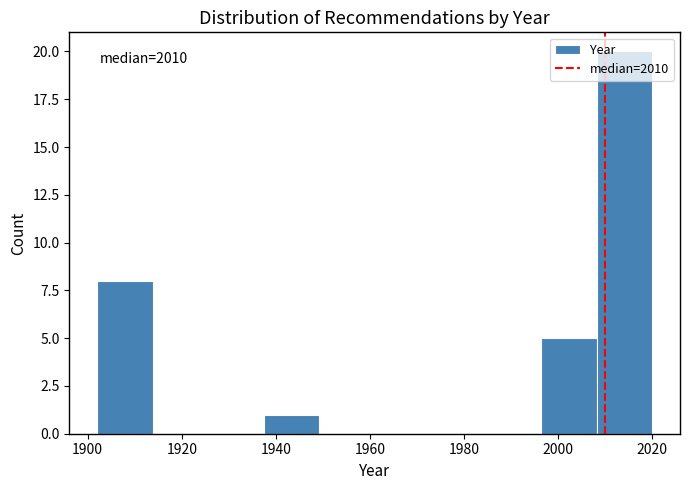

Over which range of the x-axis is the bar tallest?

2008.2 to 2020.0